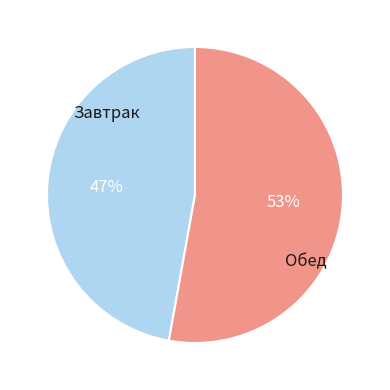

Is there any slice that represents more than half of the pie?

Yes